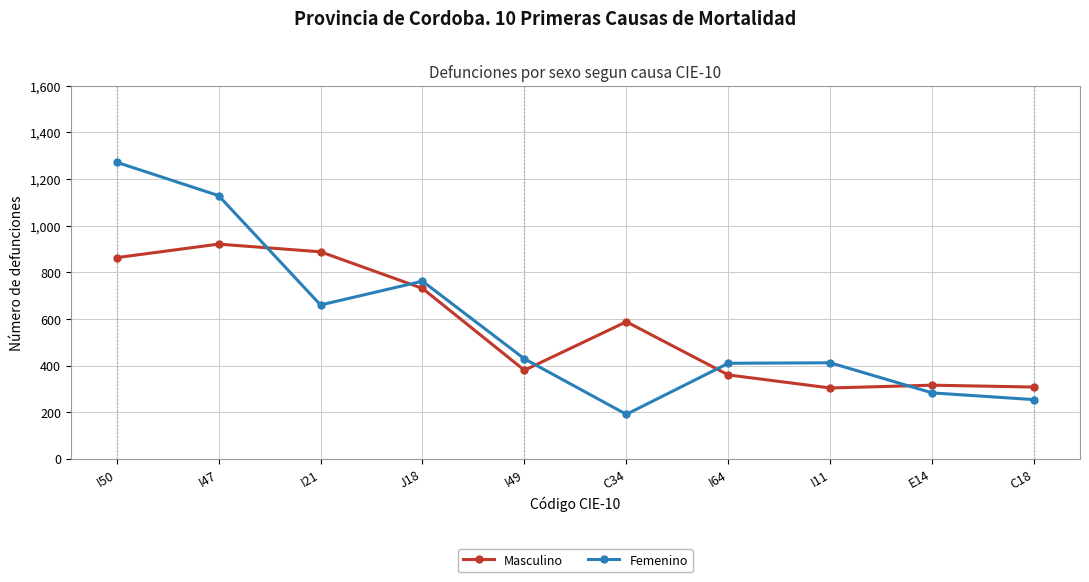

How many interior local peaks does the Femenino series have?

2